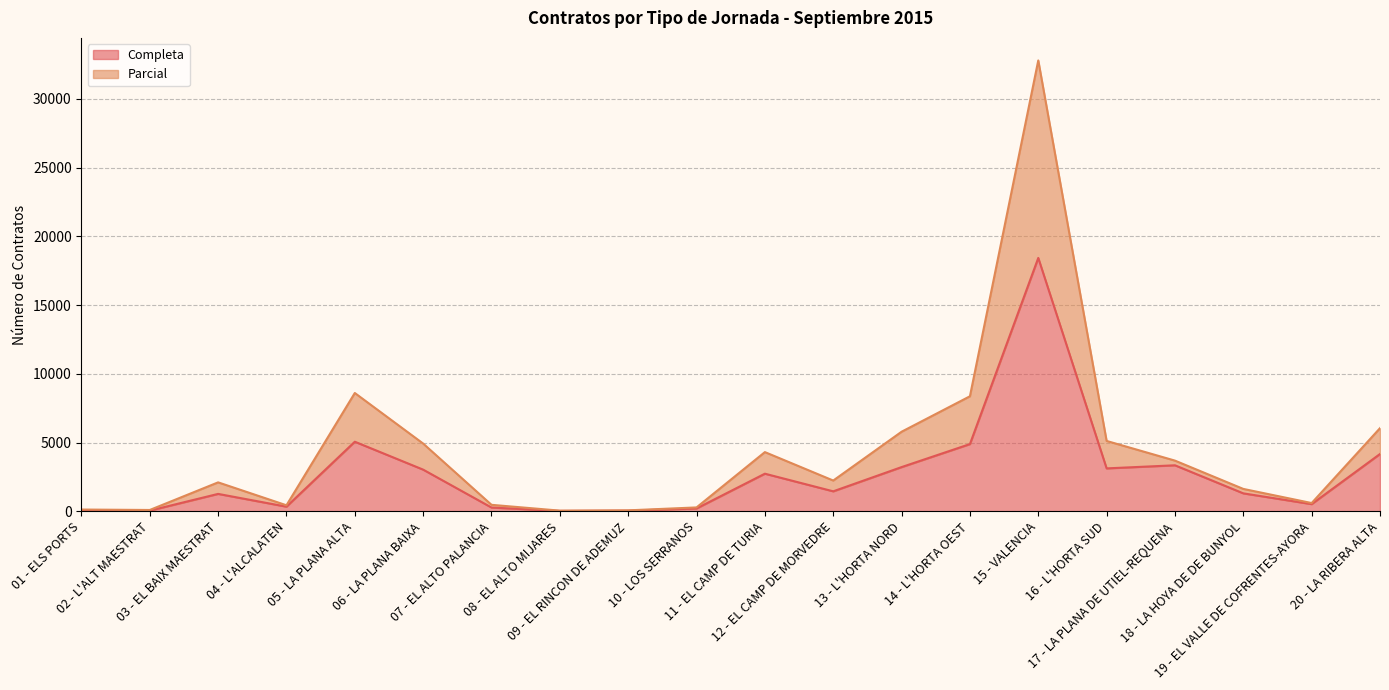

Between 14 - L'HORTA OEST and 16 - L'HORTA SUD, which series saw the biggest shift?

Parcial